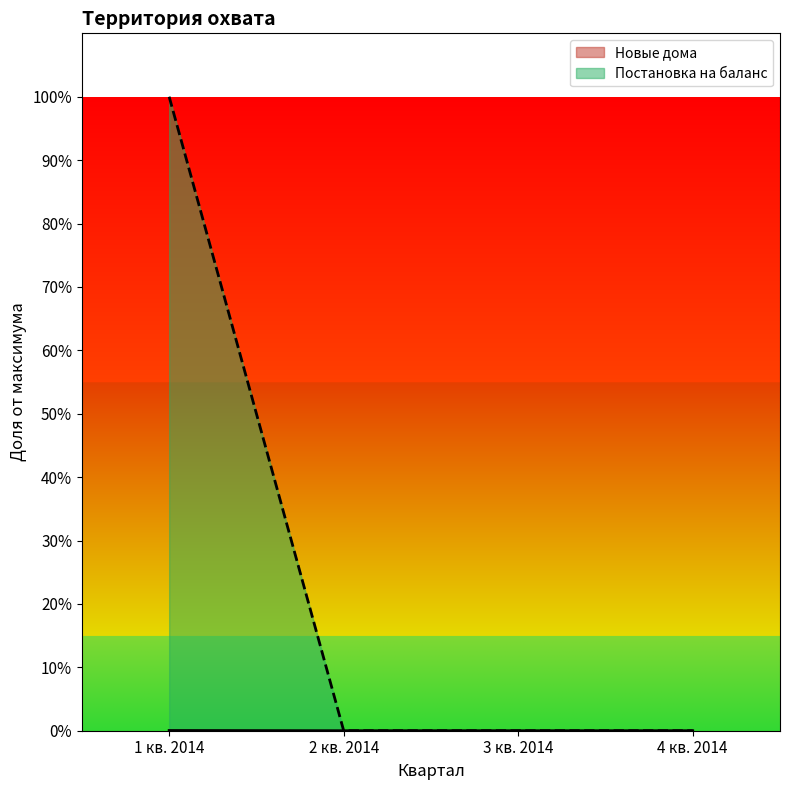

List the series in order of their overall mean, lowest first.

Новые дома, Постановка на баланс